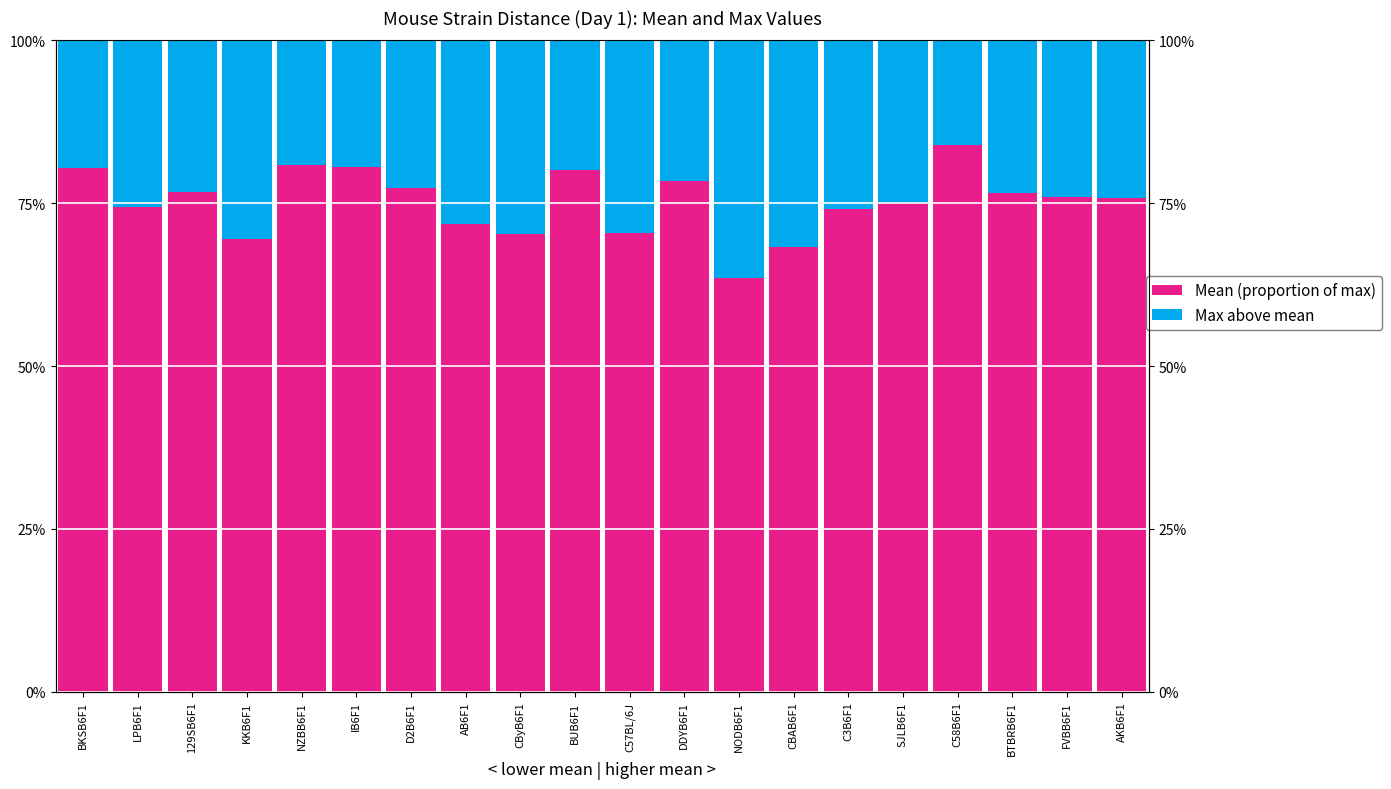

What is the sum of the Max above mean values at BKSB6F1 and 129SB6F1?

42.9